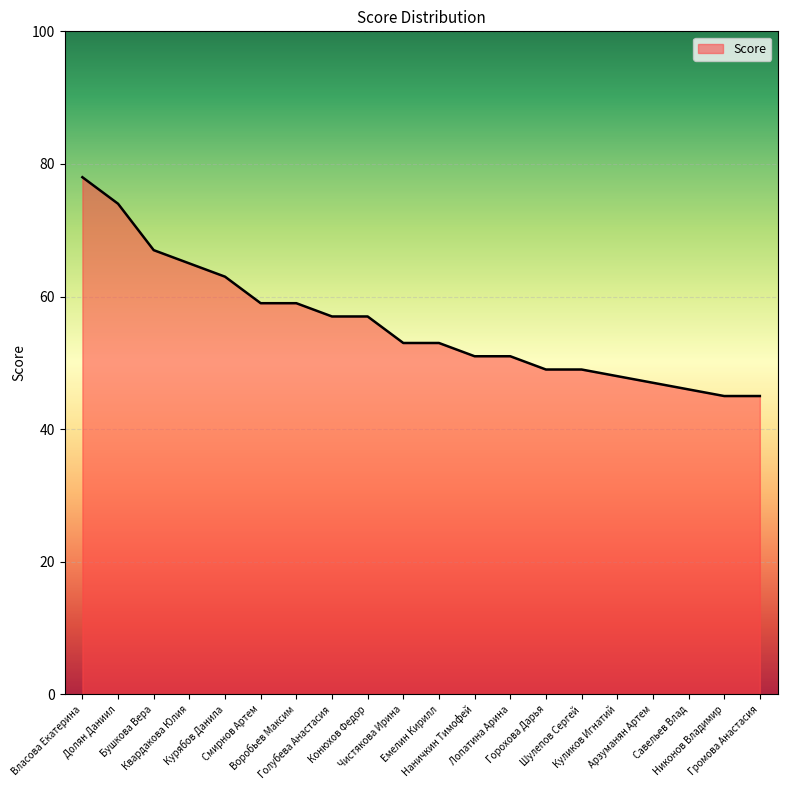

What is the smallest value displayed?

45